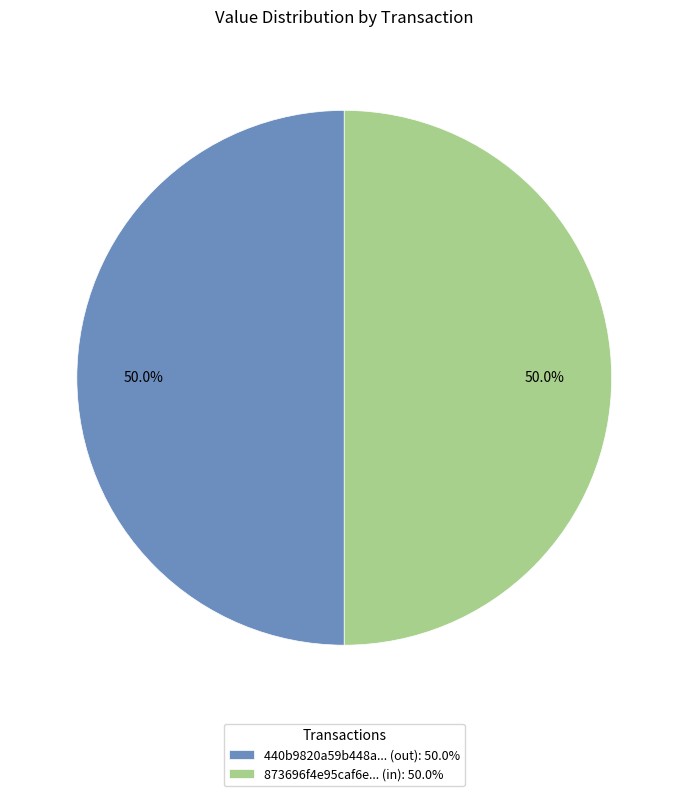

What percentage is NOT represented by 873696f4e95caf6e... (in): 50.0%?

50.0%